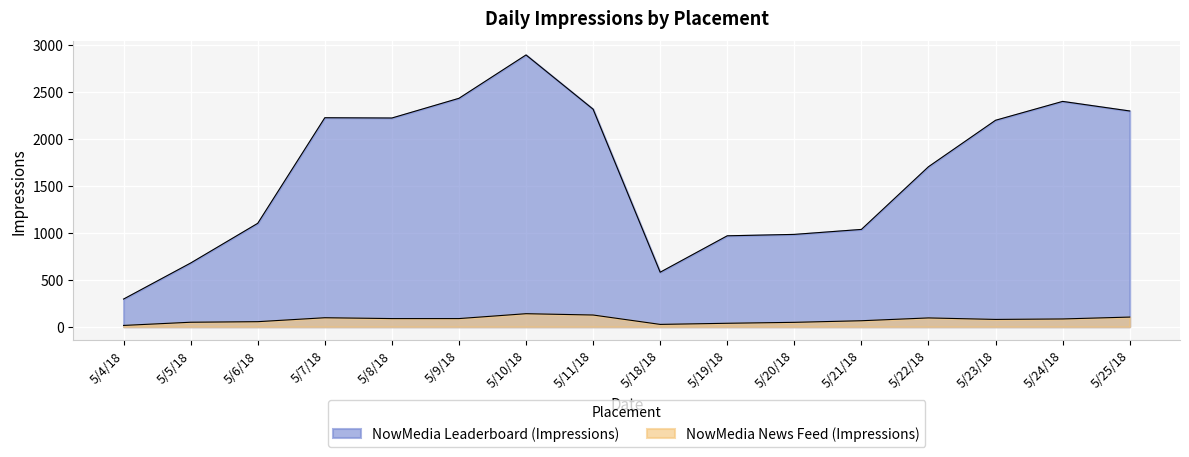

Which label corresponds to the smallest value in the chart?

5/4/18